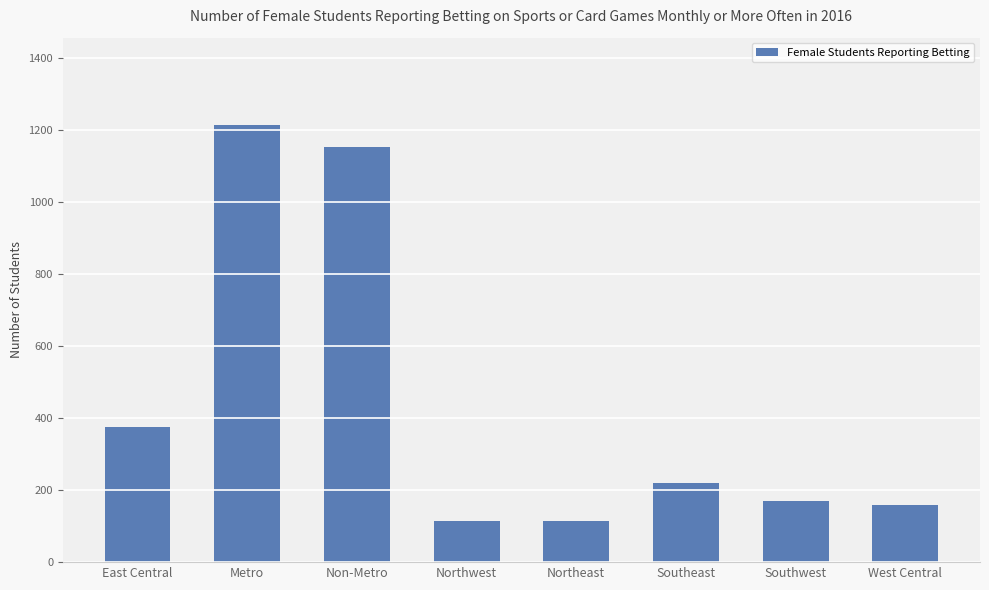

What is the change in value from Northeast to Southeast?

+106